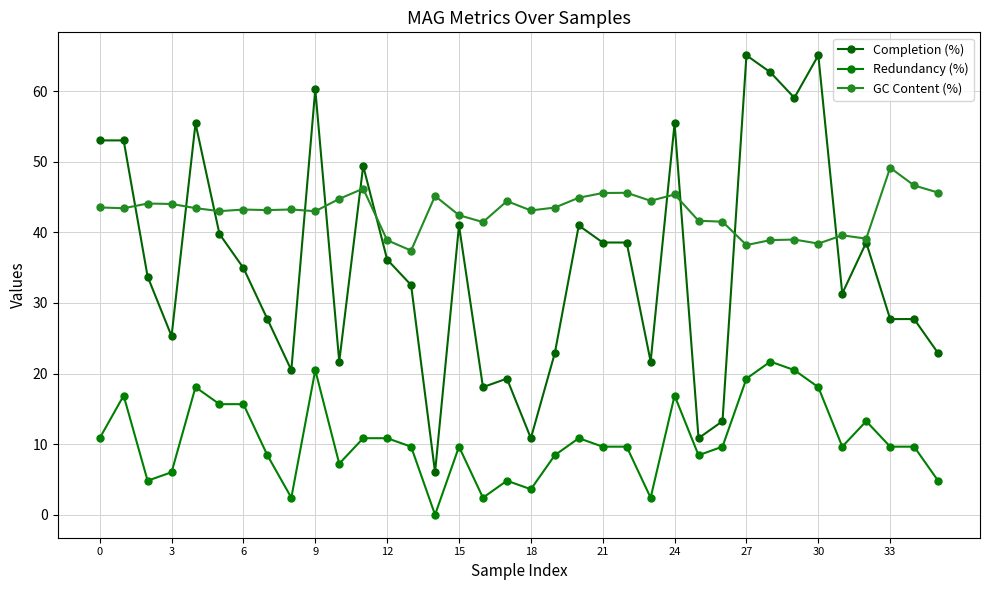

How many lines are shown in the chart?

3